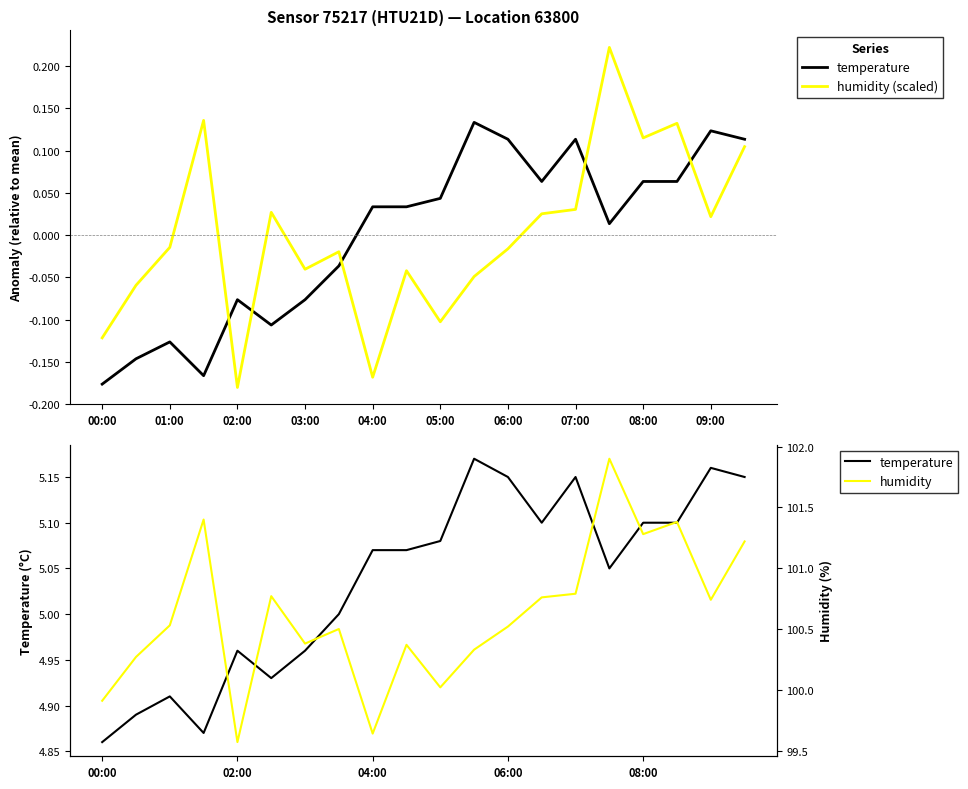

Which category has the highest value in the humidity (scaled) series?

15